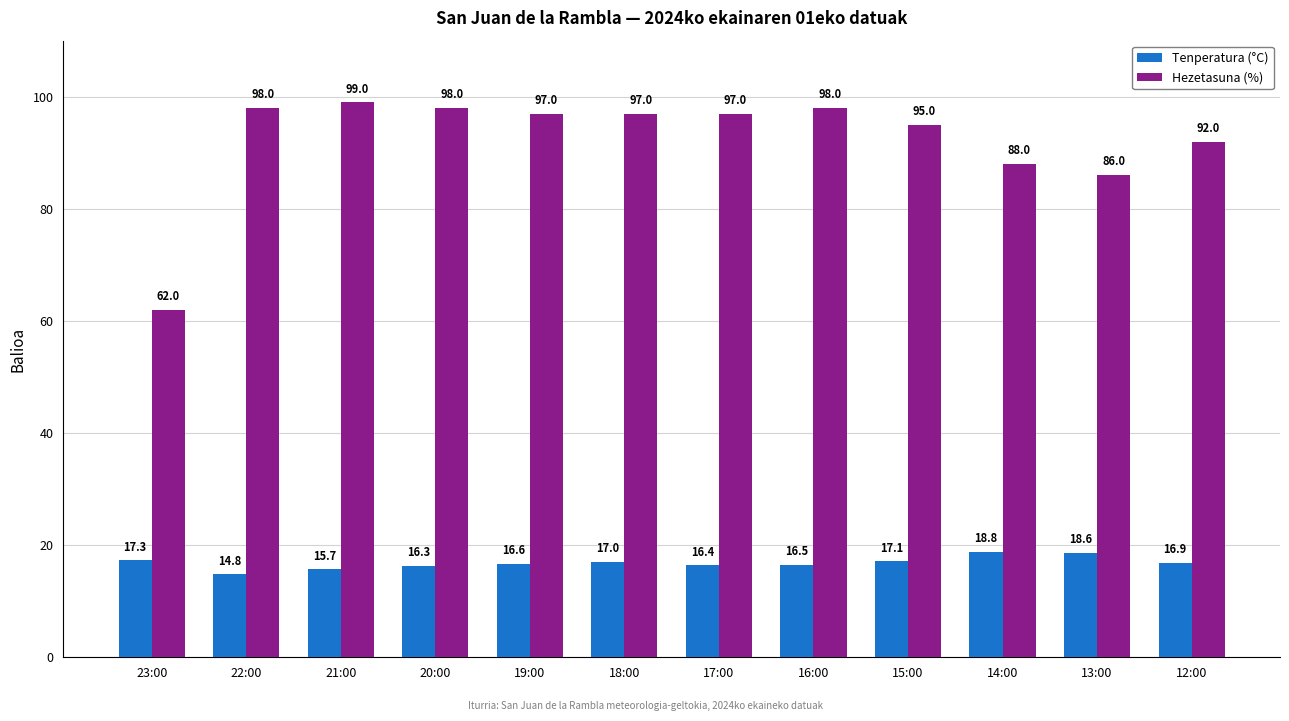

What is the highest value of the Tenperatura (°C) series?

18.8